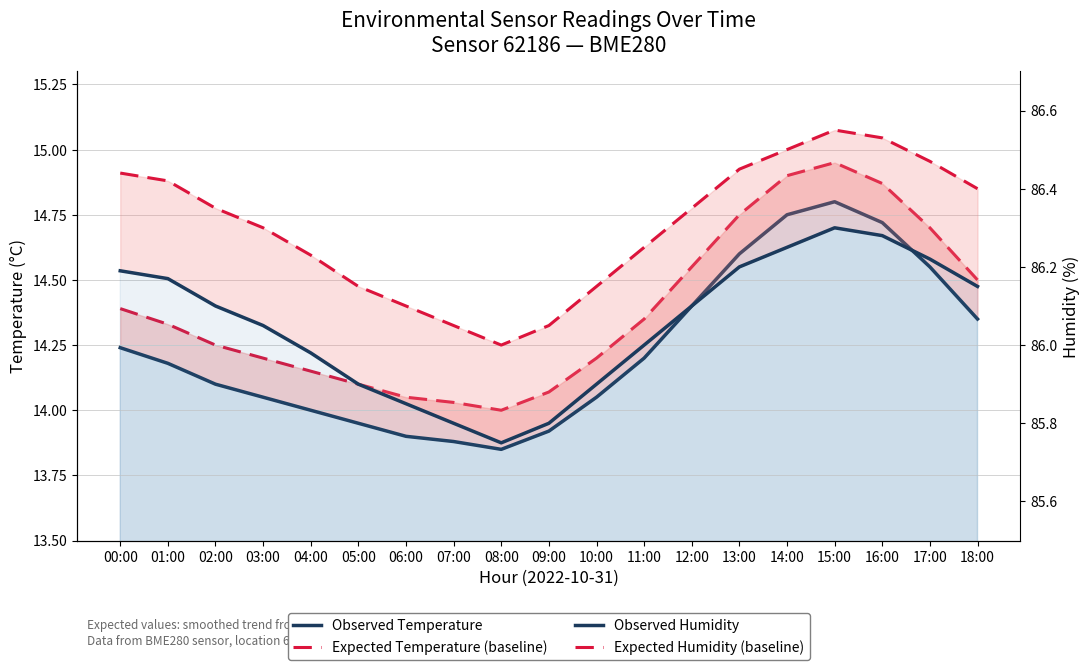

At which label does Observed Temperature first exceed 14?

00:00